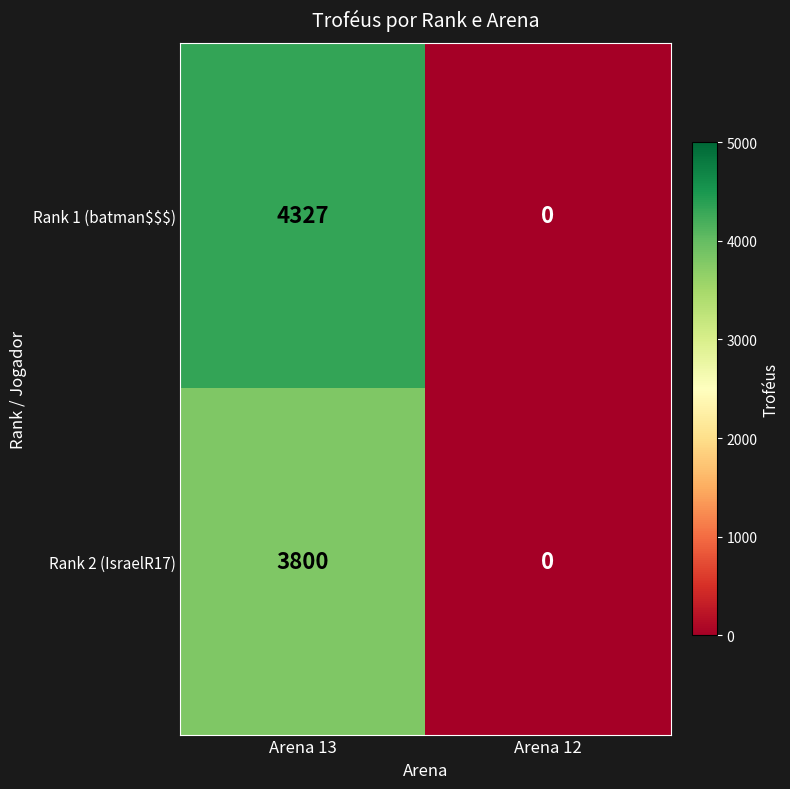

At how many categories does at least one series exceed 760?

1